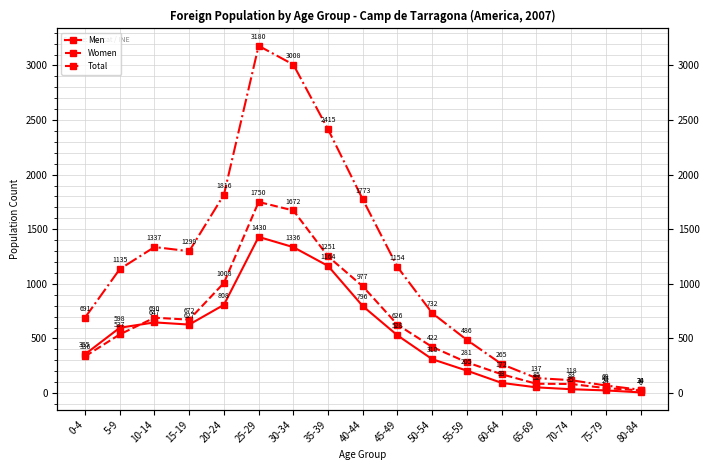

Reading left to right, list all the values displayed in this chart.

Men: 0-4=355	5-9=598	10-14=647	15-19=627	20-24=808	25-29=1430	30-34=1336	35-39=1164	40-44=796	45-49=528	50-54=310	55-59=205	60-64=93	65-69=52	70-74=35	75-79=24	80-84=6
Women: 0-4=336	5-9=537	10-14=690	15-19=672	20-24=1008	25-29=1750	30-34=1672	35-39=1251	40-44=977	45-49=626	50-54=422	55-59=281	60-64=172	65-69=85	70-74=83	75-79=45	80-84=24
Total: 0-4=691	5-9=1135	10-14=1337	15-19=1299	20-24=1816	25-29=3180	30-34=3008	35-39=2415	40-44=1773	45-49=1154	50-54=732	55-59=486	60-64=265	65-69=137	70-74=118	75-79=69	80-84=30